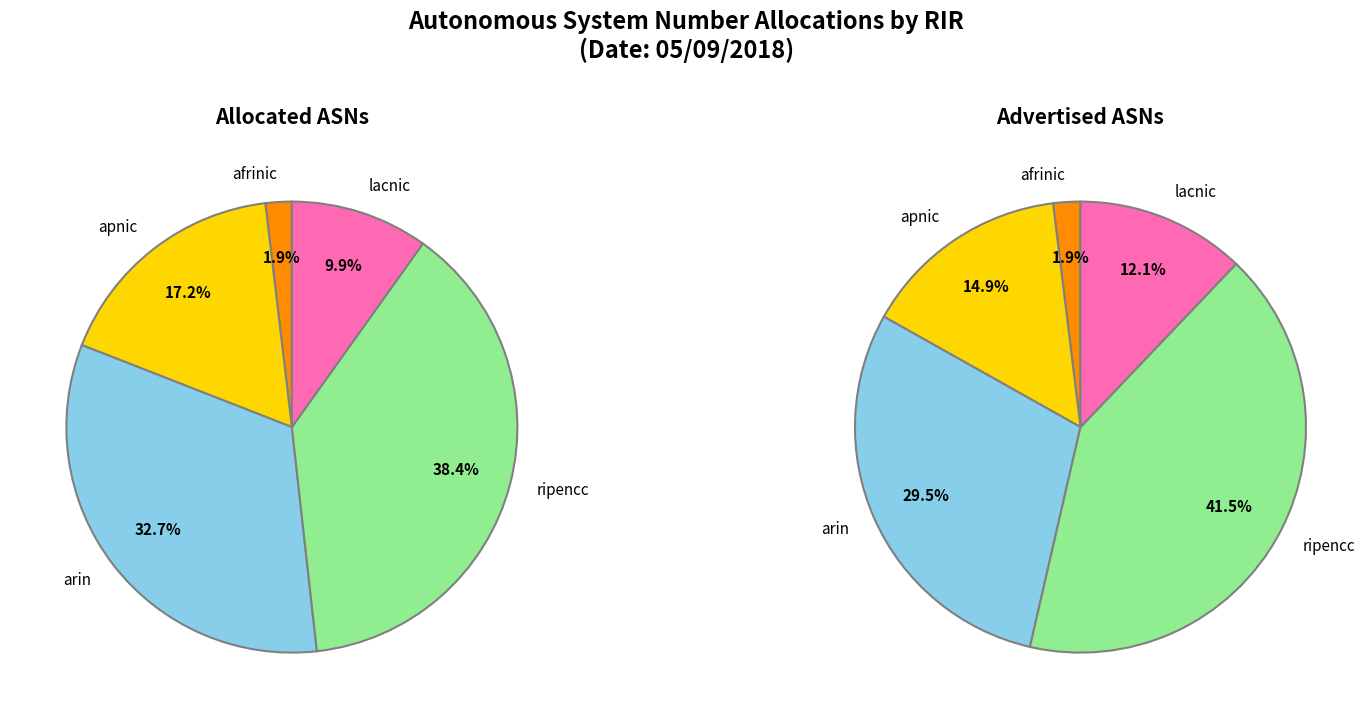

How many segments does this pie chart have?

5